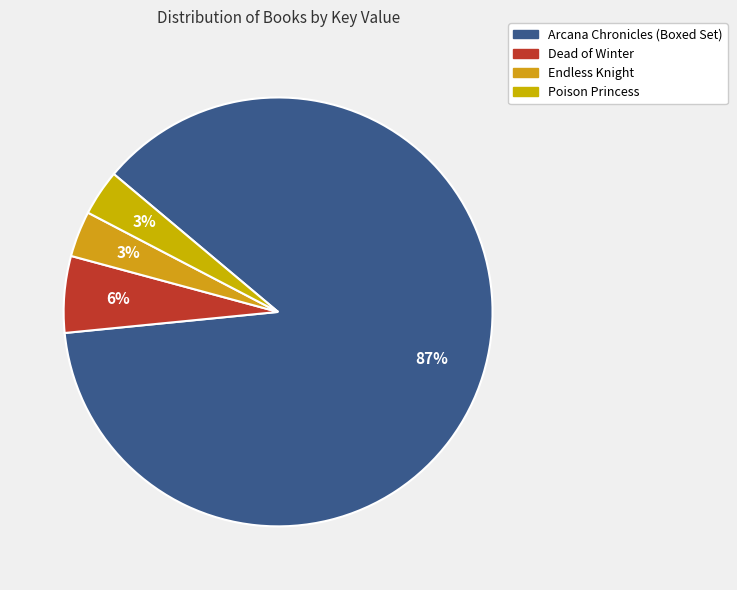

Between Arcana Chronicles (Boxed Set) and Poison Princess, which is larger?

Arcana Chronicles (Boxed Set)